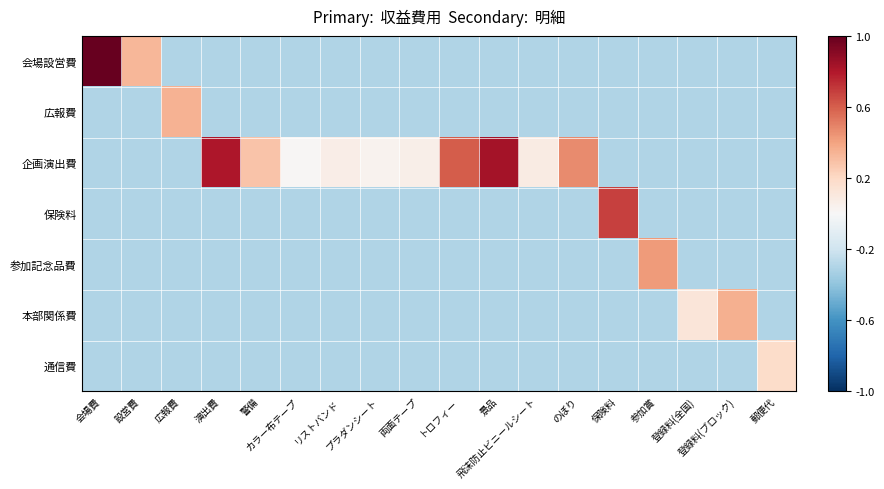

Rank the series by their maximum value, from highest to lowest.

会場設営費, 企画演出費, 保険料, 参加記念品費, 本部関係費, 広報費, 通信費